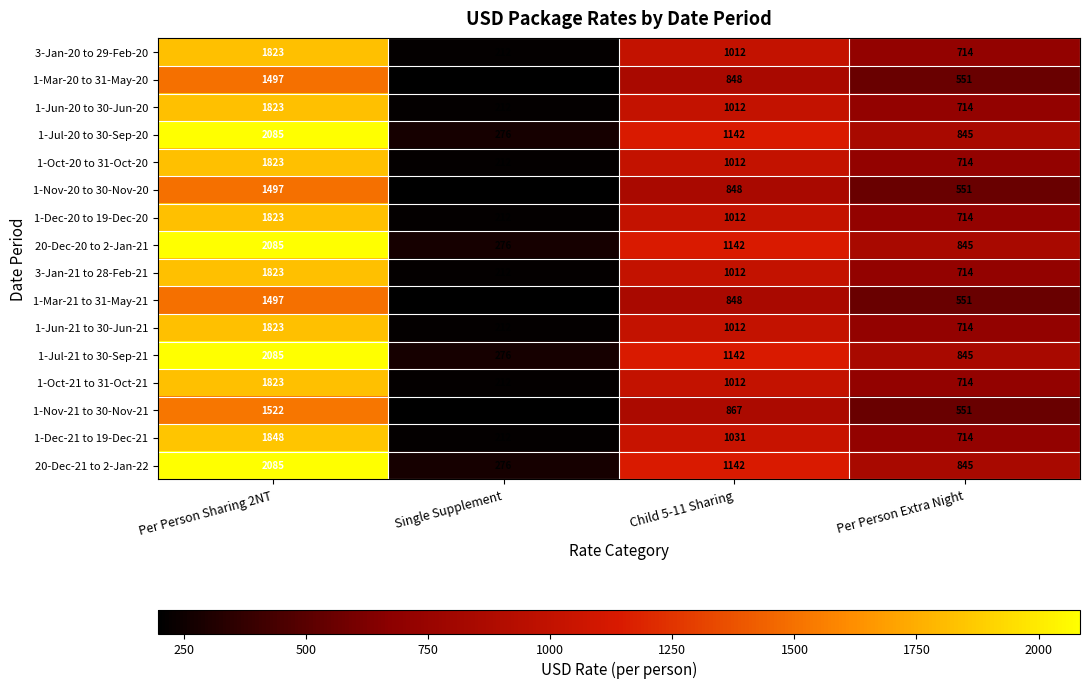

Count the number of categories in the chart.

4